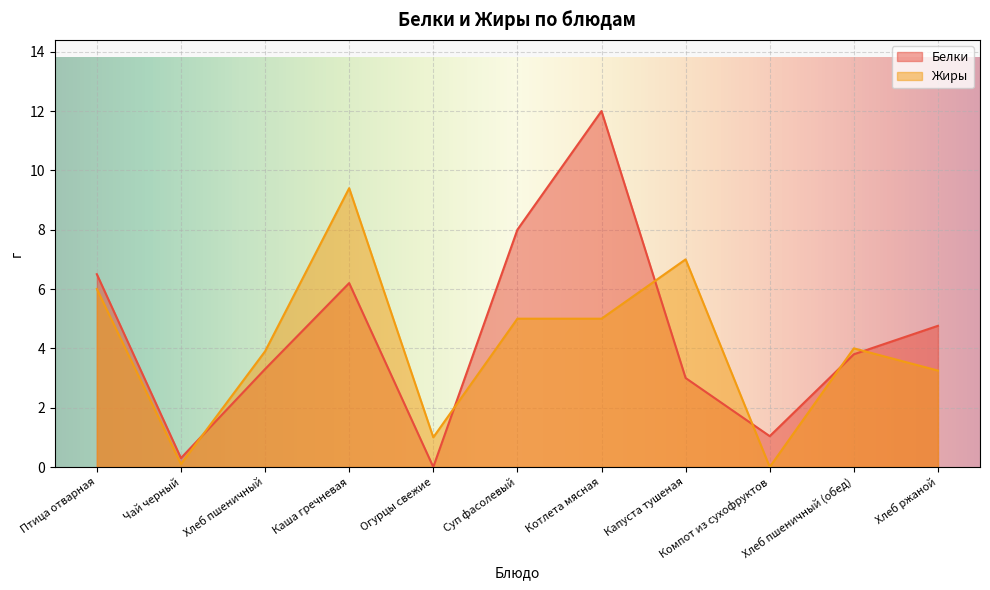

Rank the series by their average value, from lowest to highest.

Жиры, Белки